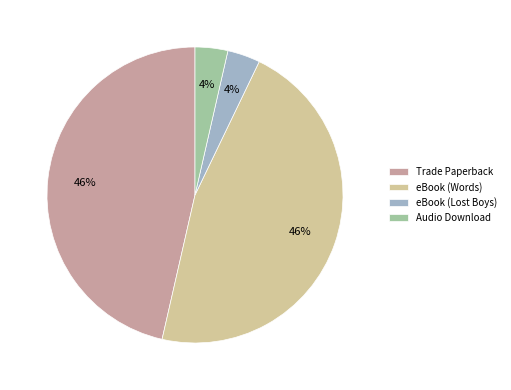

To the nearest percent, what portion does eBook (Words) represent?

46%